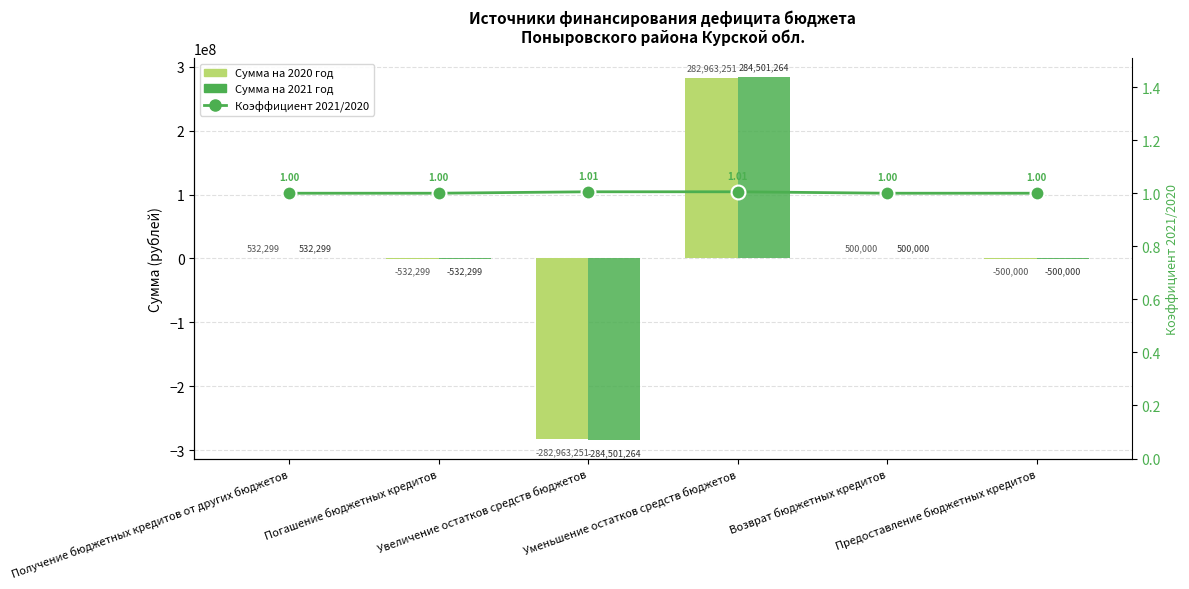

Reading left to right, what are all the values shown in this chart?

Сумма на 2020 год: Получение бюджетных кредитов от других бюджетов=532299.0	Погашение бюджетных кредитов=-532299.0	Увеличение остатков средств бюджетов=-282963251.0	Уменьшение остатков средств бюджетов=282963251.0	Возврат бюджетных кредитов=500000.0	Предоставление бюджетных кредитов=-500000.0
Сумма на 2021 год: Получение бюджетных кредитов от других бюджетов=532299.0	Погашение бюджетных кредитов=-532299.0	Увеличение остатков средств бюджетов=-284501264.0	Уменьшение остатков средств бюджетов=284501264.0	Возврат бюджетных кредитов=500000.0	Предоставление бюджетных кредитов=-500000.0
Коэффициент 2021/2020: Получение бюджетных кредитов от других бюджетов=1.0	Погашение бюджетных кредитов=1.0	Увеличение остатков средств бюджетов=1.0	Уменьшение остатков средств бюджетов=1.0	Возврат бюджетных кредитов=1.0	Предоставление бюджетных кредитов=1.0